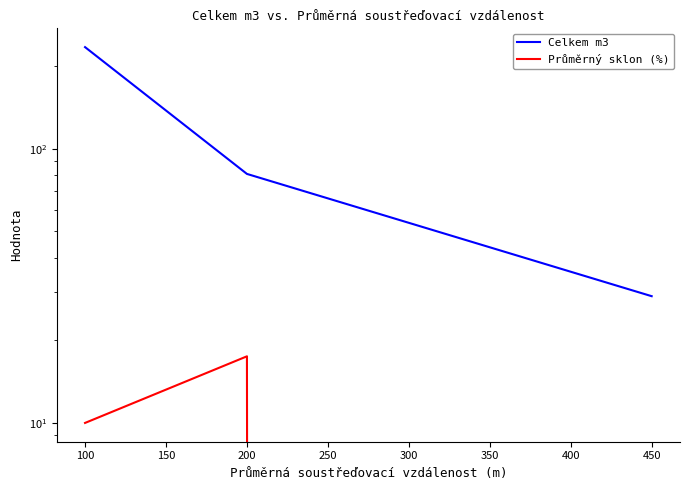

What is the lowest value of the Celkem m3 series?

29.0